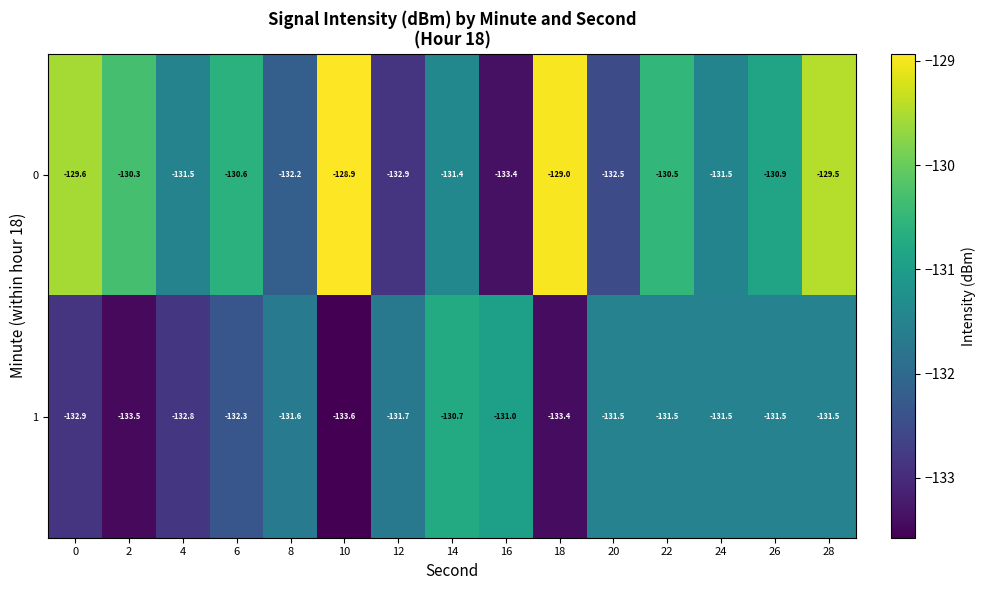

What is the difference between the 1 values at 18 and 28?

1.9